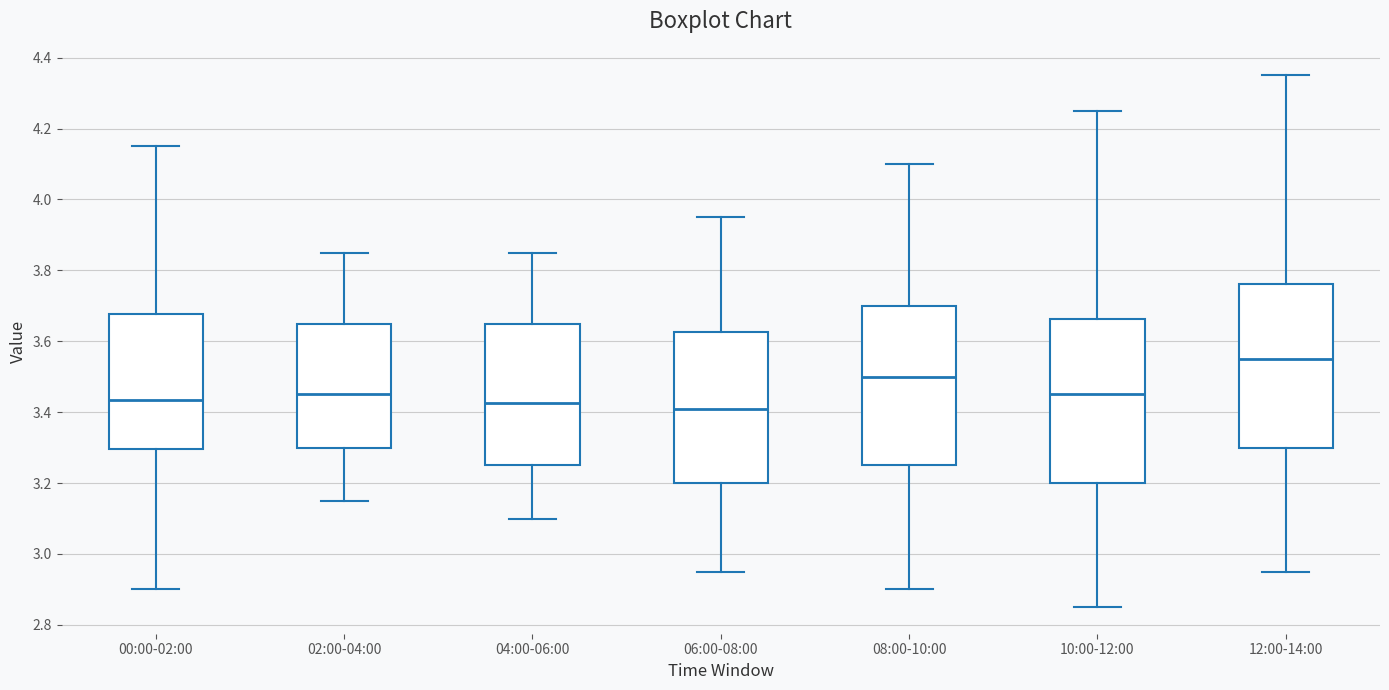

Reading left to right, read every box against the y-axis: the position of its median line, the range the box covers, and the ends of its whiskers. The values are not printed on the chart, so give them approximately, as read against the axis.

00:00-02:00: median 3.44, box 3.30 to 3.68, whiskers 2.90 to 4.16
02:00-04:00: median 3.46, box 3.30 to 3.66, whiskers 3.16 to 3.86
04:00-06:00: median 3.42, box 3.26 to 3.66, whiskers 3.10 to 3.86
06:00-08:00: median 3.42, box 3.20 to 3.62, whiskers 2.96 to 3.96
08:00-10:00: median 3.50, box 3.26 to 3.70, whiskers 2.90 to 4.10
10:00-12:00: median 3.46, box 3.20 to 3.66, whiskers 2.86 to 4.26
12:00-14:00: median 3.56, box 3.30 to 3.76, whiskers 2.96 to 4.36